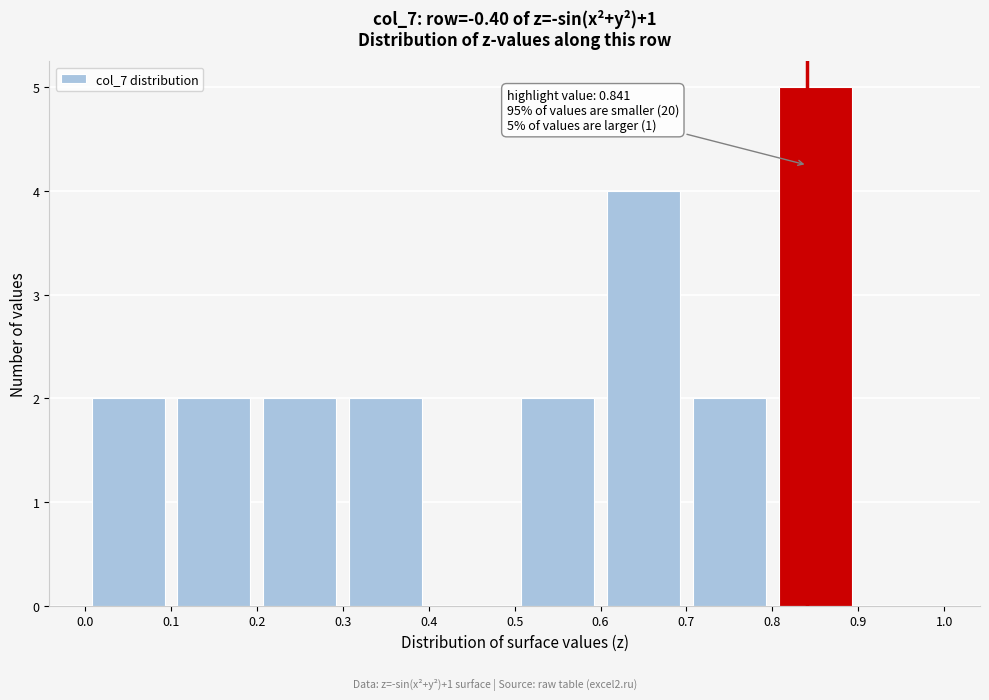

Over which range of the x-axis is the bar tallest?

0.8 to 0.9